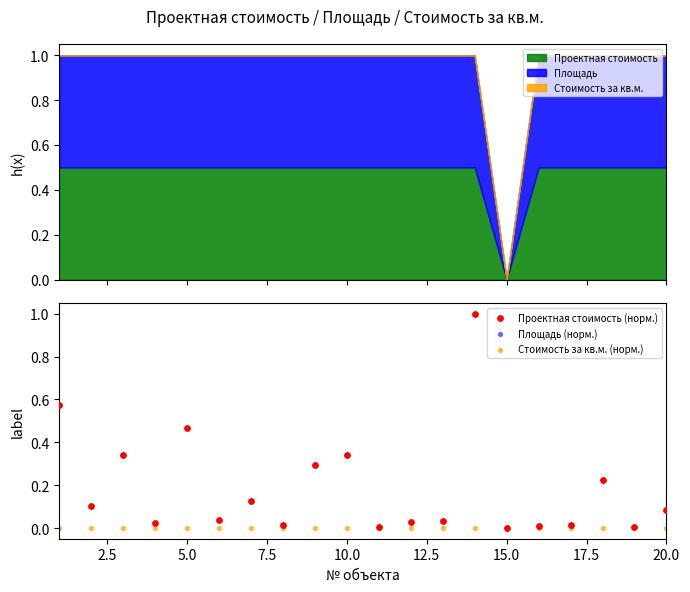

What are all the series names shown in the legend?

Проектная стоимость (норм.), Площадь (норм.), Стоимость за кв.м. (норм.)